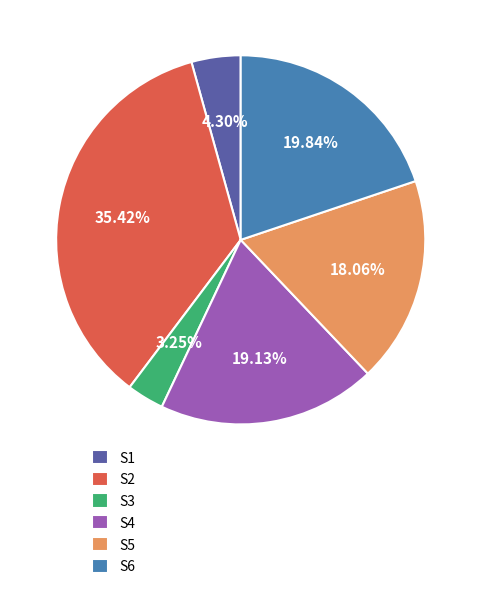

What is the ratio of the value at S4 to the value at S1?

4.4